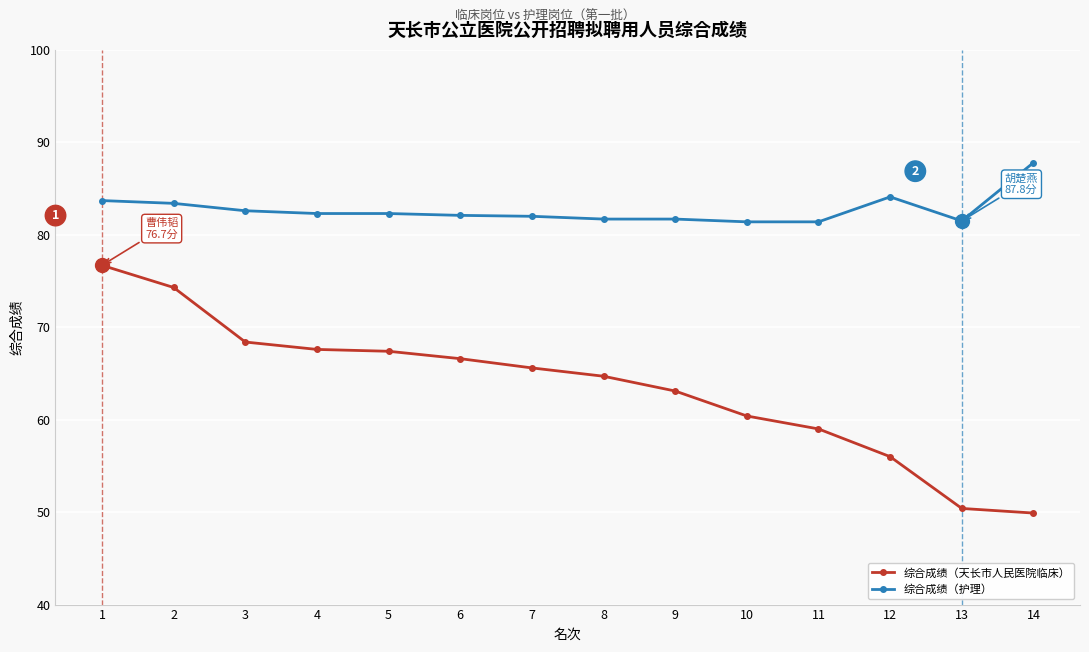

What is the greatest value displayed?

87.8